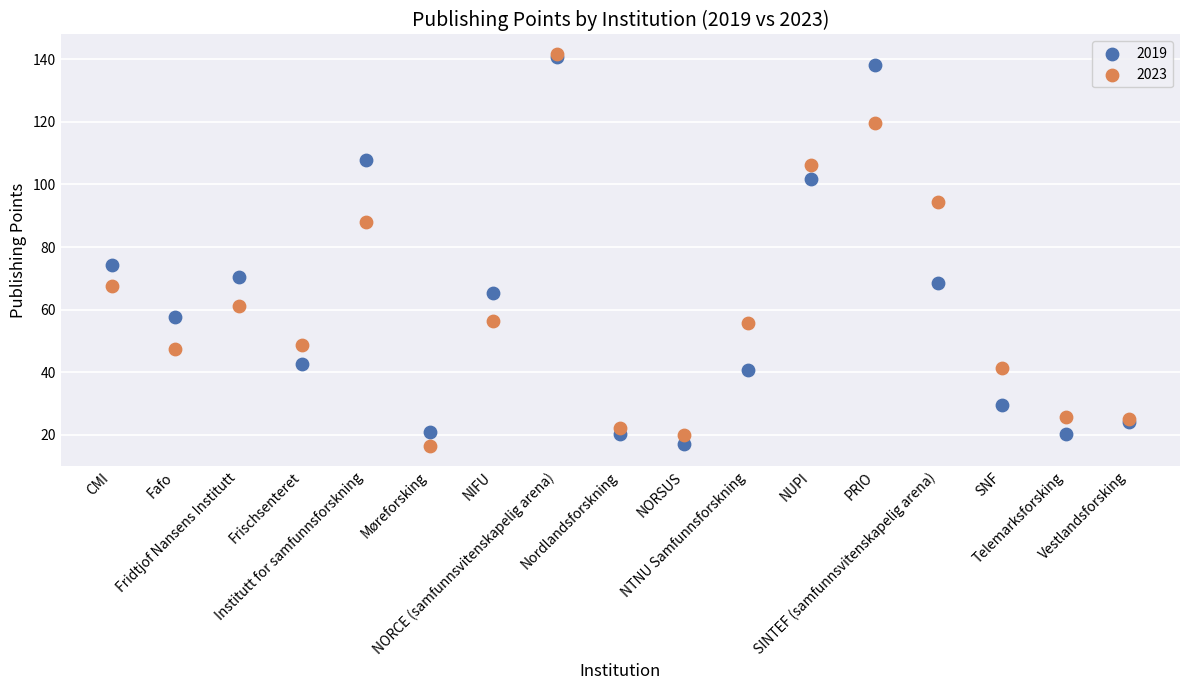

What are all the series names shown in the legend?

2019, 2023